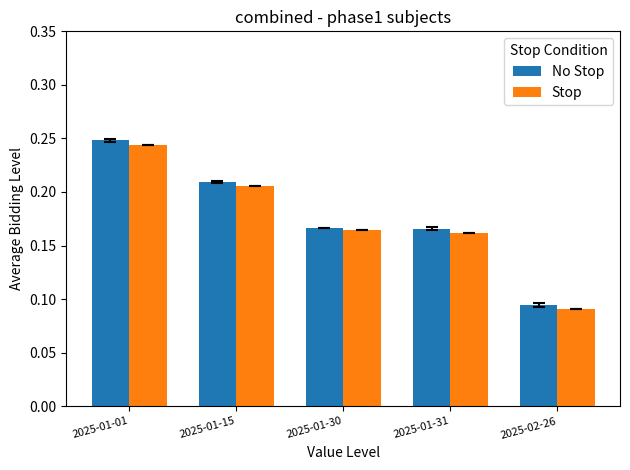

Which label corresponds to the largest value in the chart?

2025-01-01